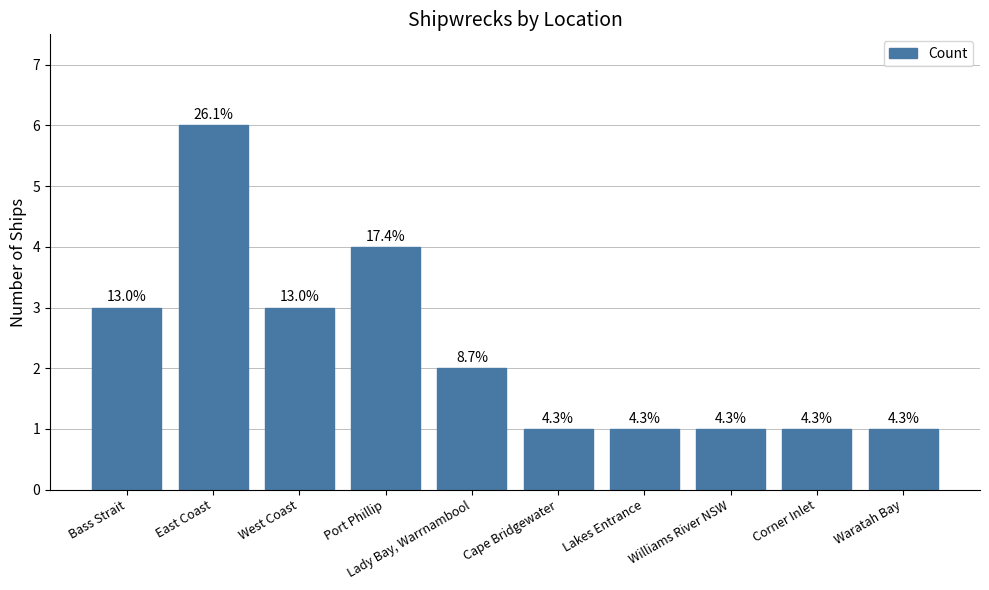

How many bars are there in total?

10